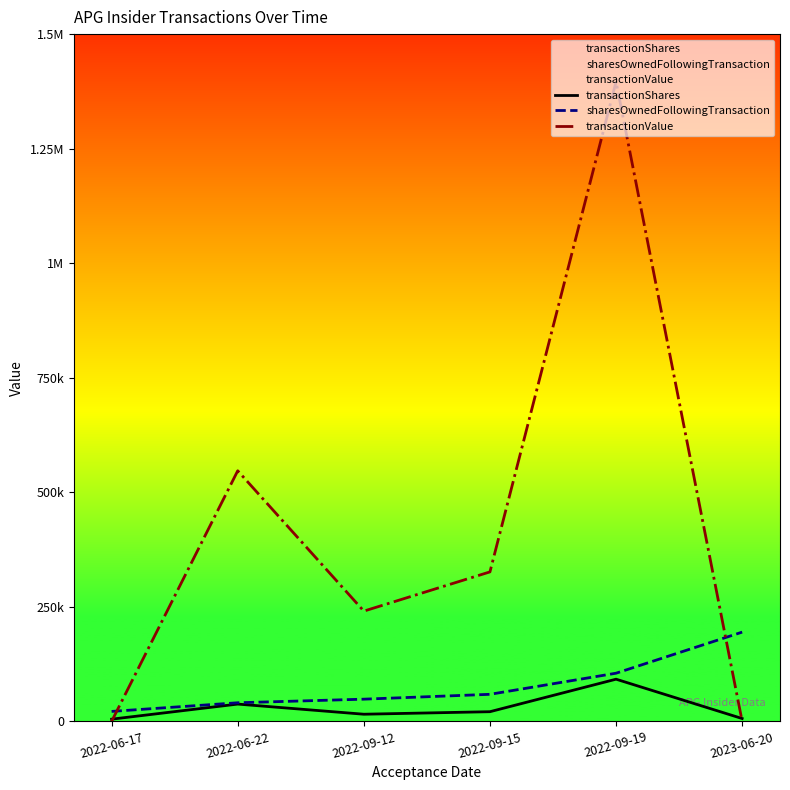

Which category has the highest value across all series?

2022-09-19